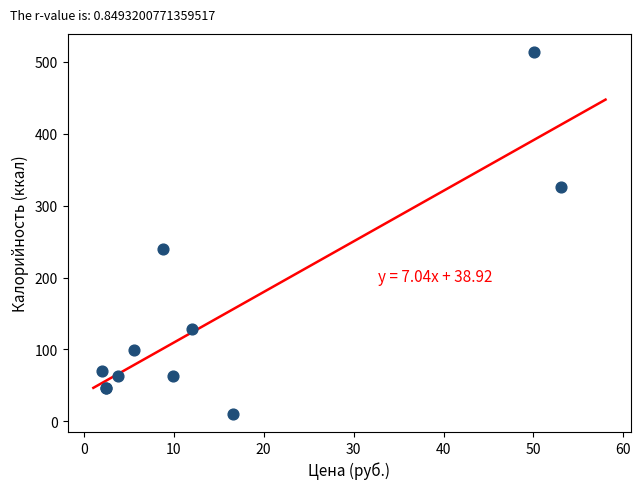

What Y value in the scatter plot is closest to 261?

239.4